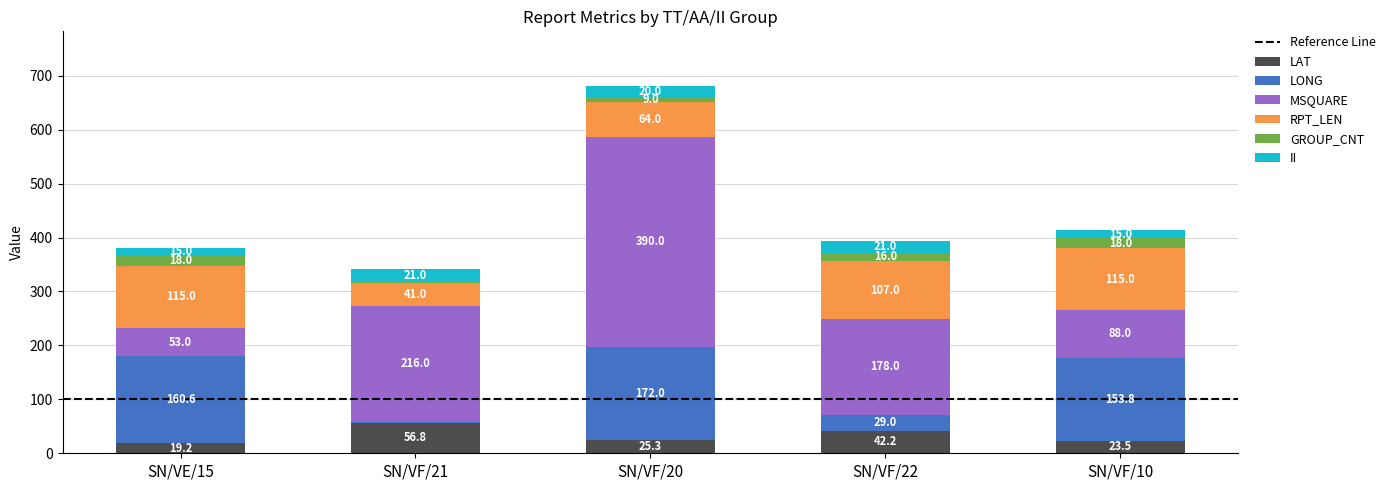

What is the total value across all series at SN/VF/20?

680.3